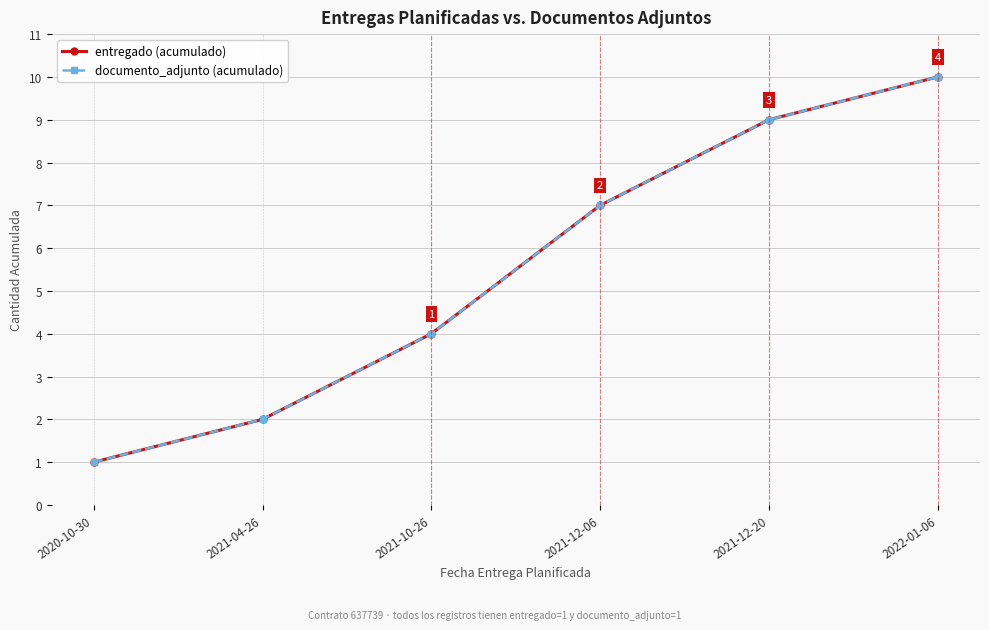

At which label does entregado (acumulado) reach its peak?

2022-01-06